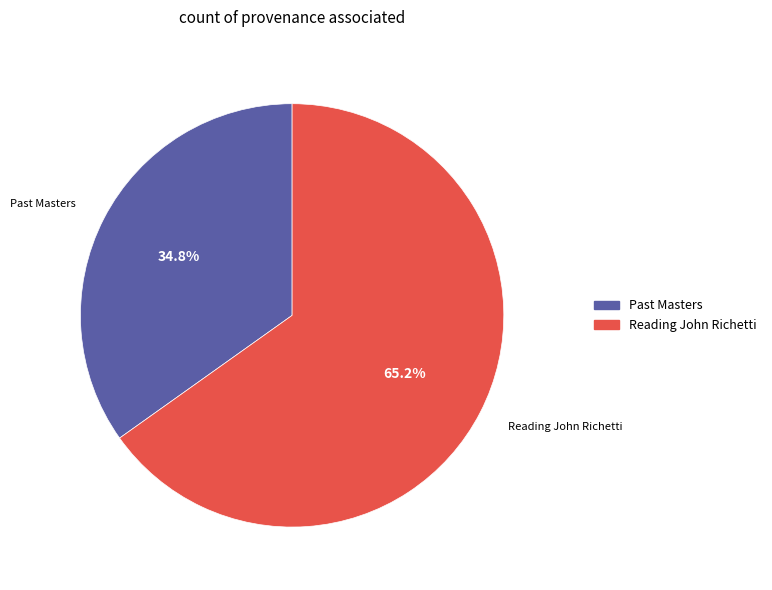

Rank the categories by value from lowest to highest.

Past Masters, Reading John Richetti